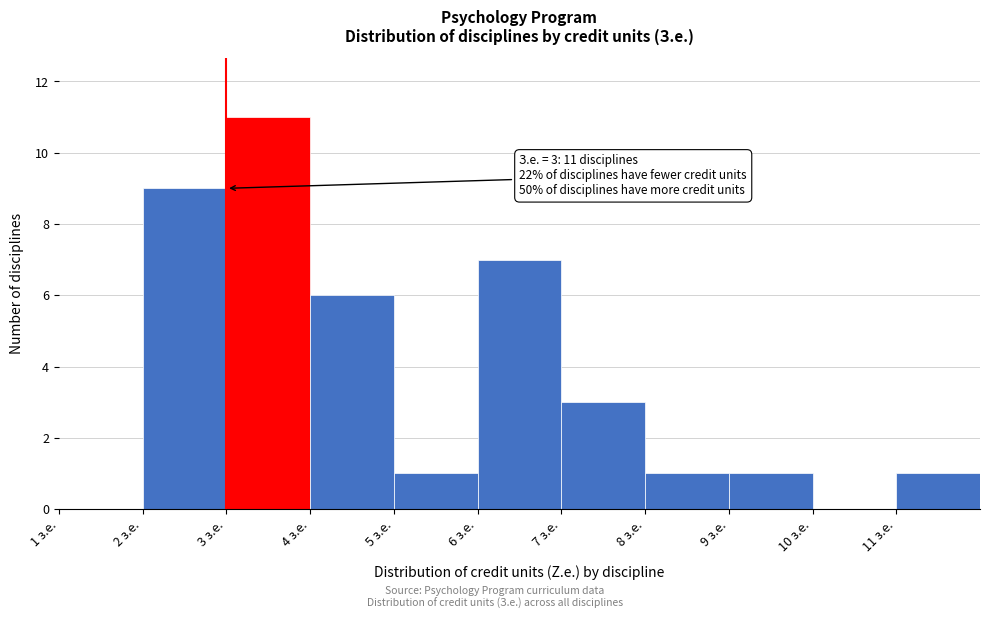

Which range on the x-axis has the tallest bar?

3 to 4